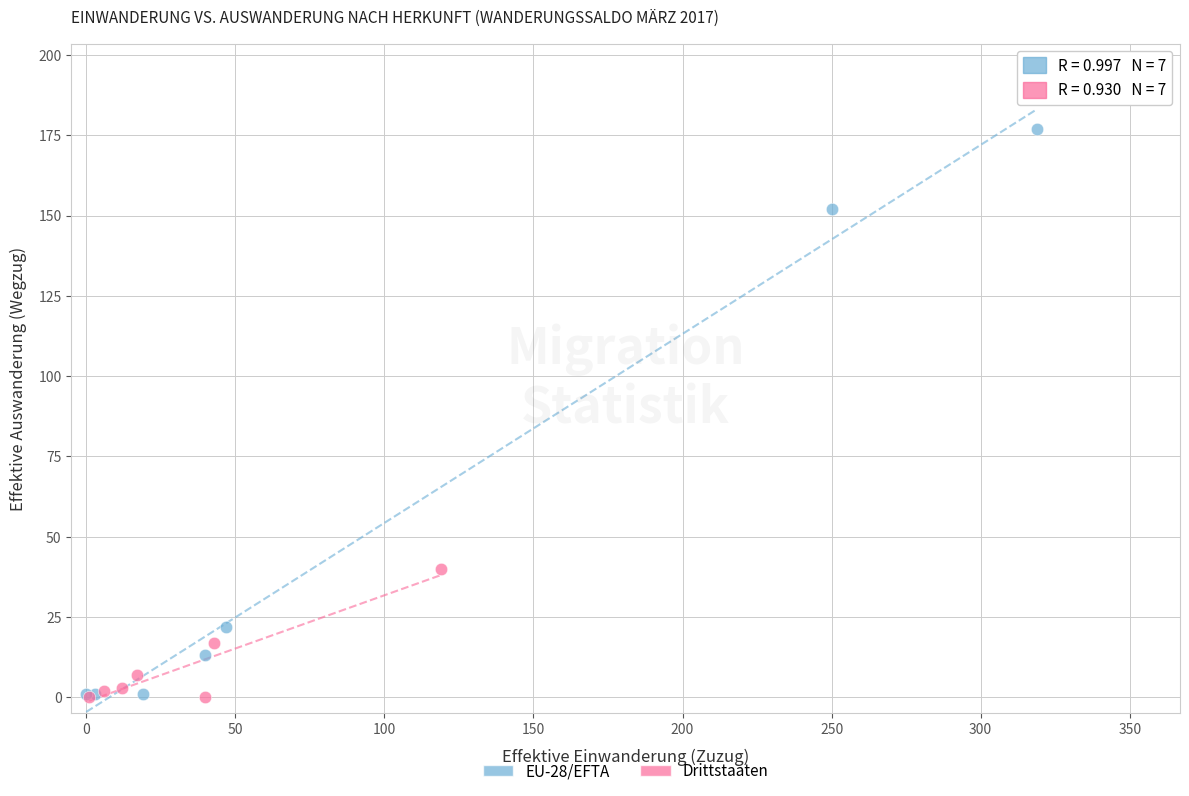

Which series has the widest spread of Y values?

EU-28/EFTA